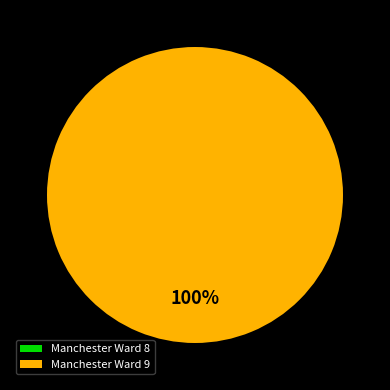

Between Manchester Ward 8 and Manchester Ward 9, which is larger?

Manchester Ward 9